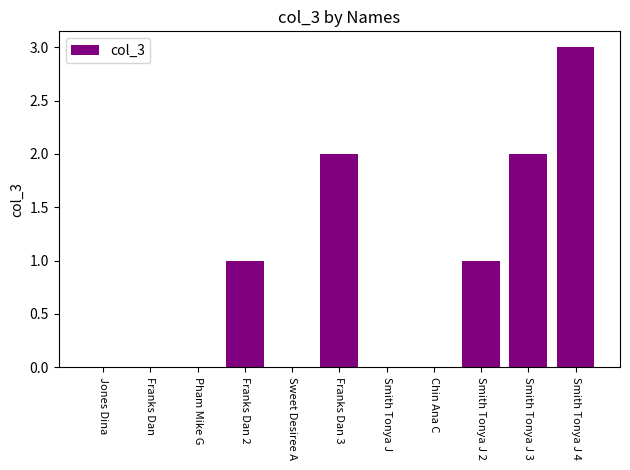

What is the greatest value displayed?

3